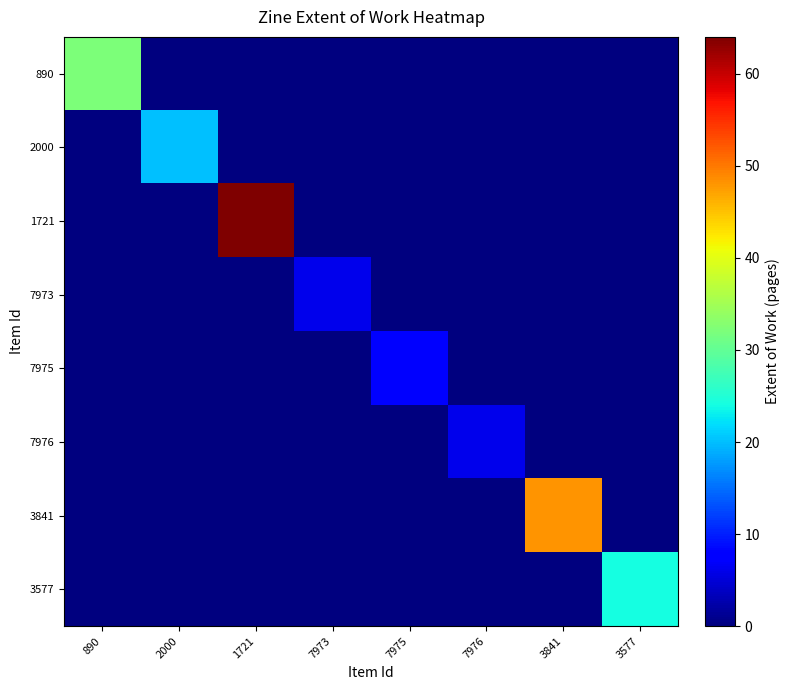

At which category does the chart reach its peak across all series?

1721